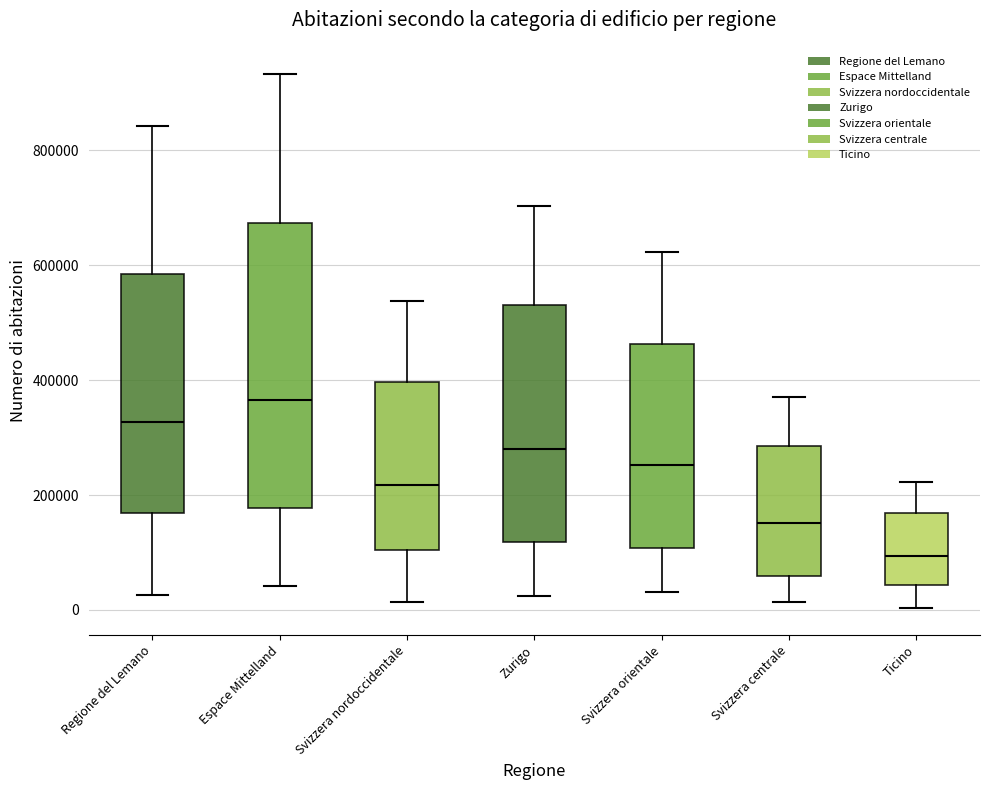

Where does the upper whisker of the box for Svizzera centrale end on the y-axis? The values are not printed on the chart, so give them approximately, as read against the axis.

380000